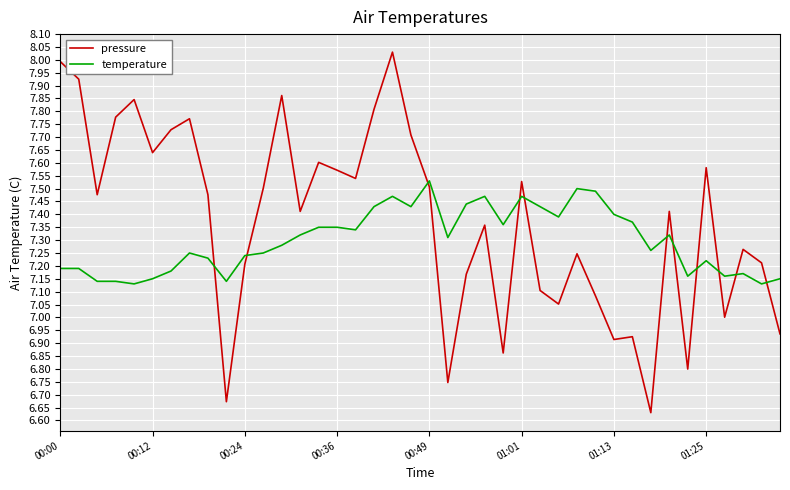

Which series has the largest range (max minus min)?

pressure